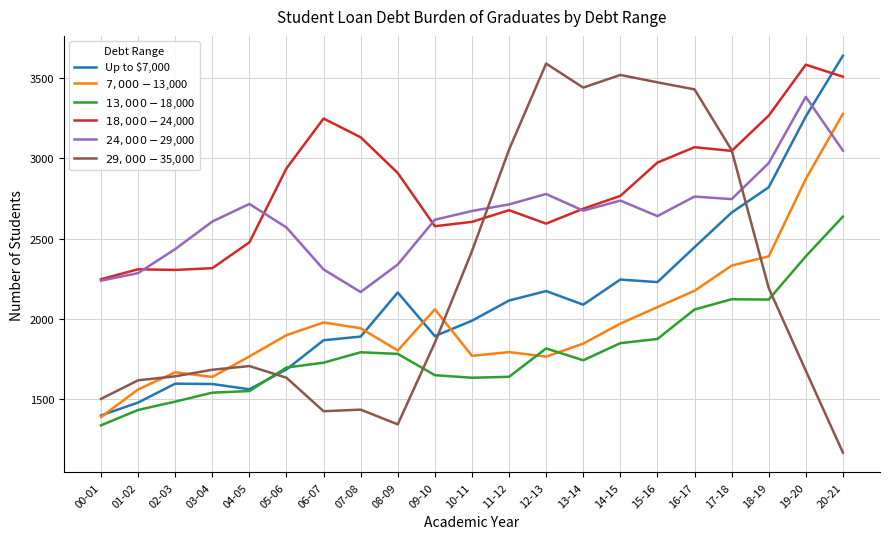

What is the sum of the $7,000-$13,000 values at 19-20 and 10-11?

4640